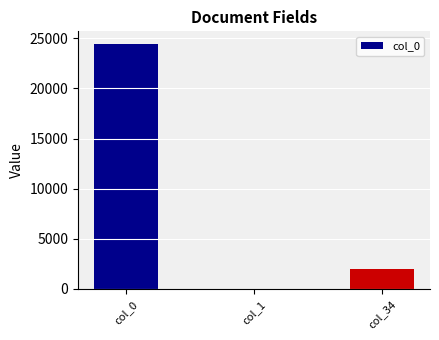

Is it true that the value at col_34 is 2019?

True